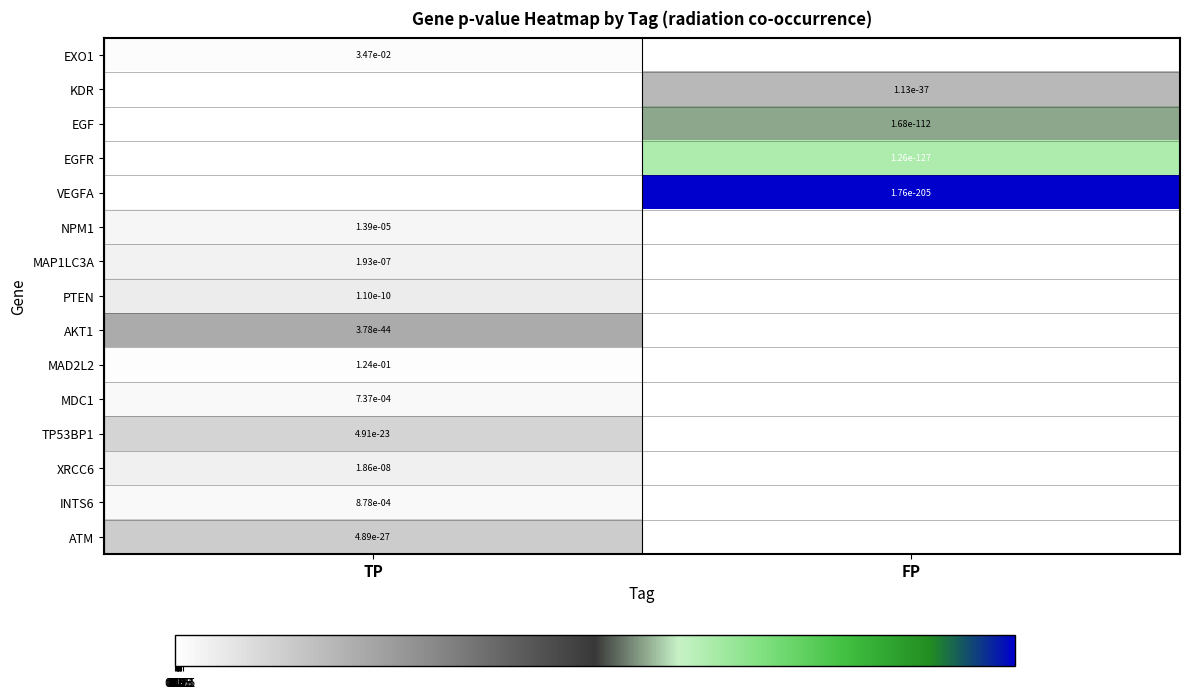

The EXO1 series shows 0.0 at TP. True or false?

True